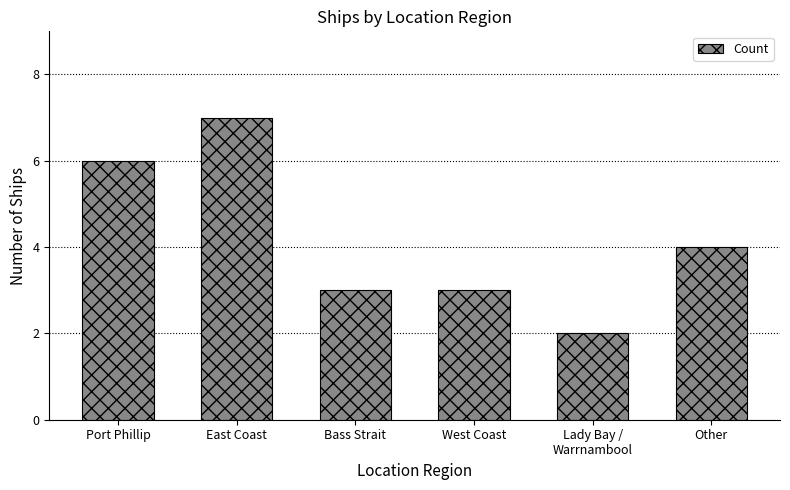

Does the chart contain stacked bars?

No